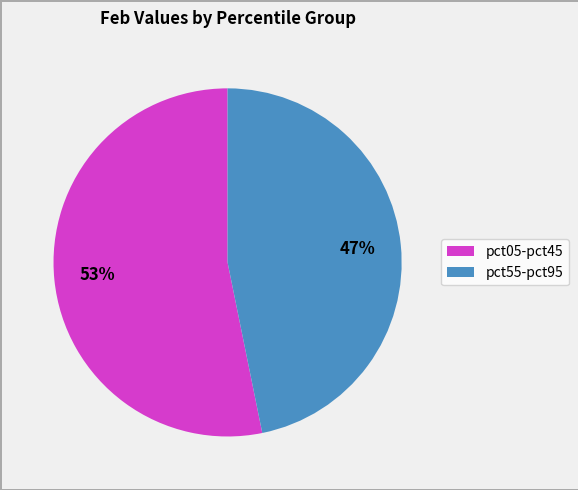

To the nearest percent, what is the average slice percentage?

50%